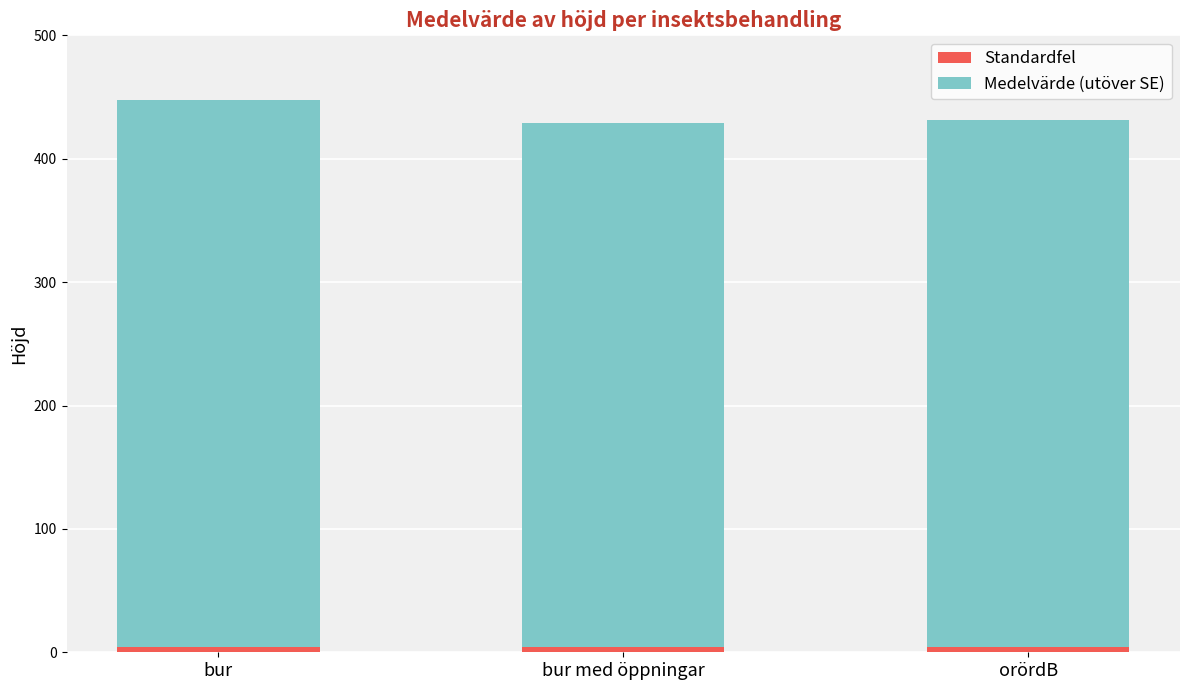

Which category has the highest value in the Standardfel series?

bur med öppningar